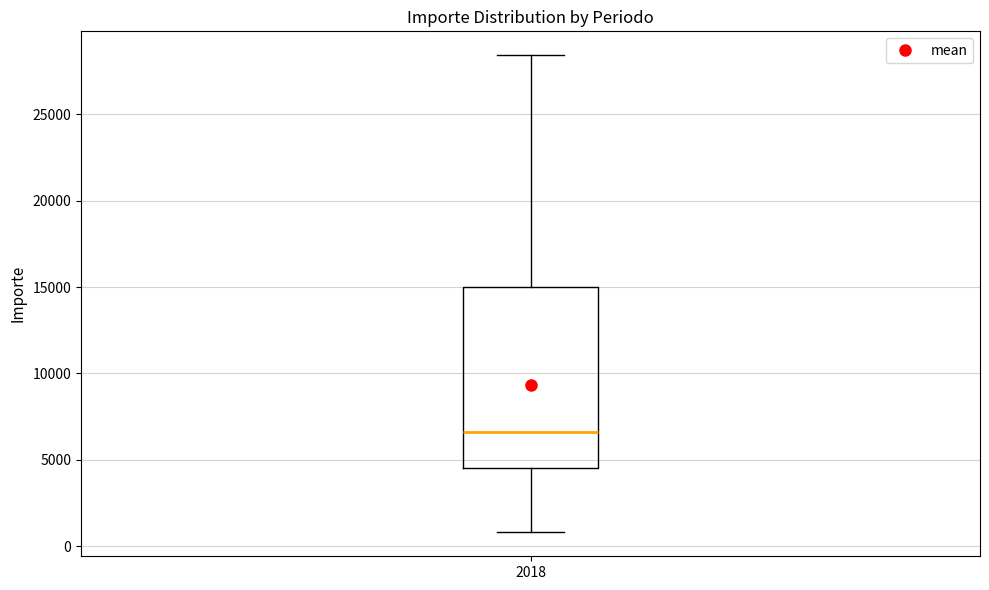

Transcribe this box plot: give where the median line is, the range the box spans, and where the two whiskers end, as read against the y-axis. The values are not printed on the chart, so give them approximately, as read against the axis.

median 6500, box 4500 to 15000, whiskers 1000 to 28500